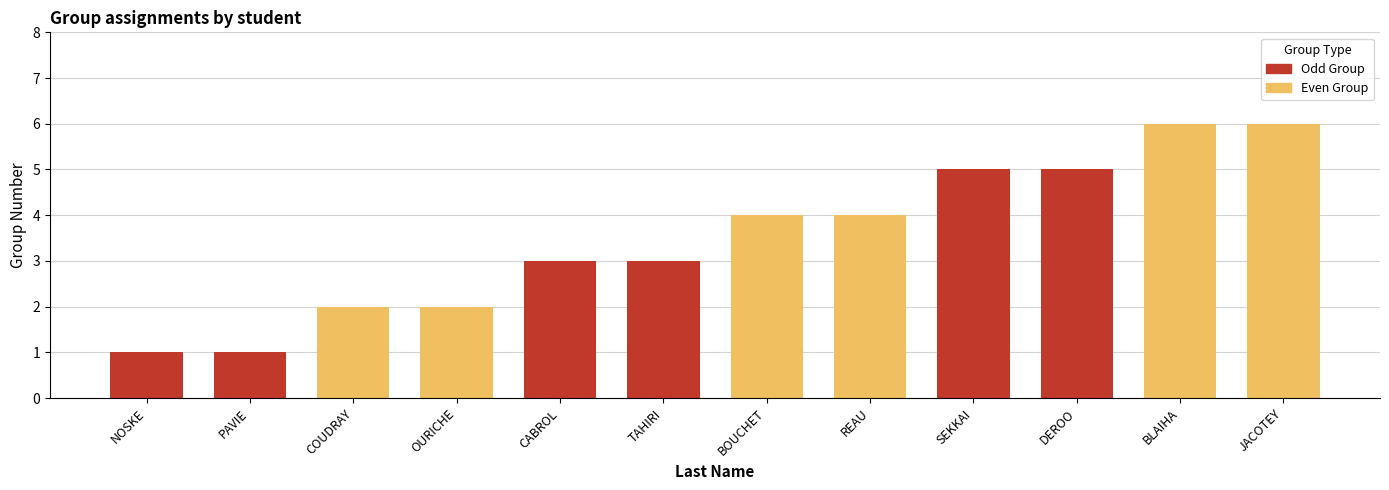

What is the value of the 2nd bar from the left?

1